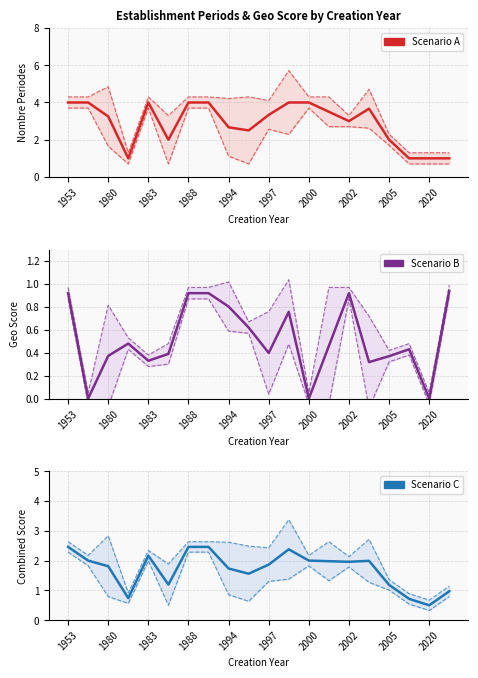

List the series in order of their overall mean, lowest first.

Scenario B, Scenario C, Scenario A